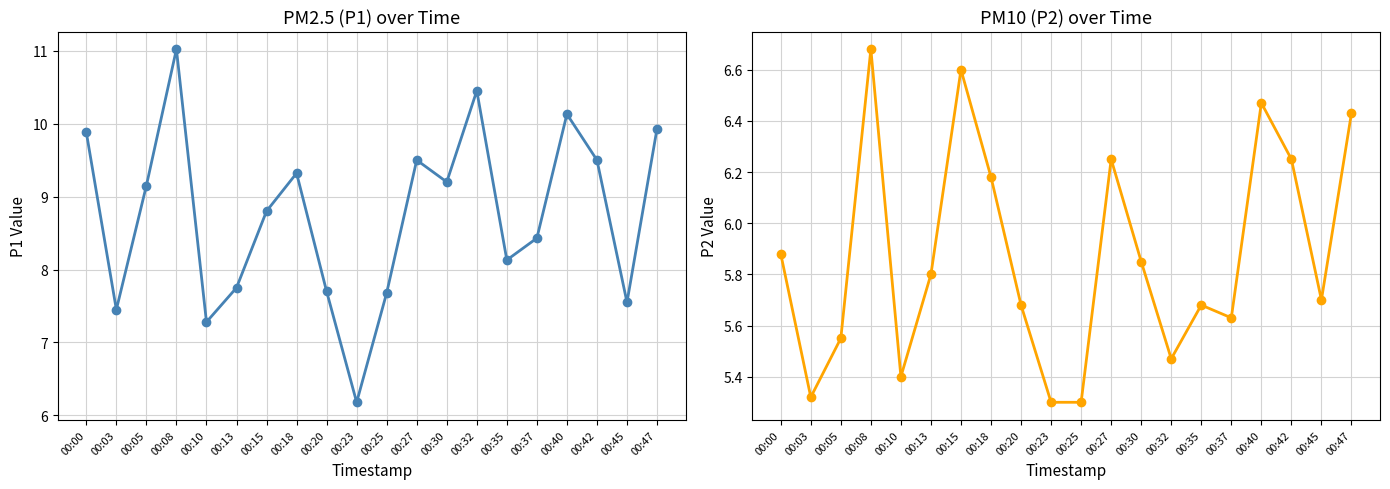

Which category has the lowest value across all series?

00:23